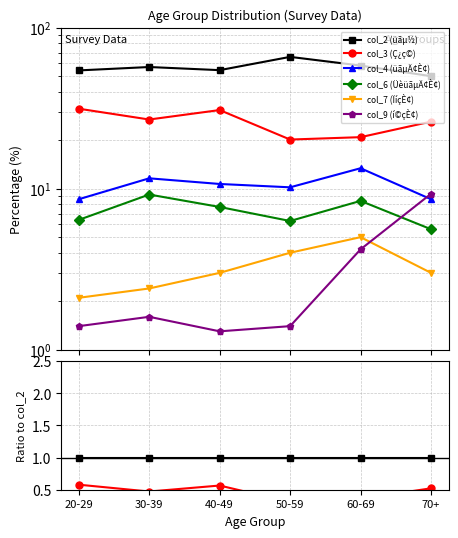

The col_2 (üãµ½) series shows 0.4 at 20-29. True or false?

False